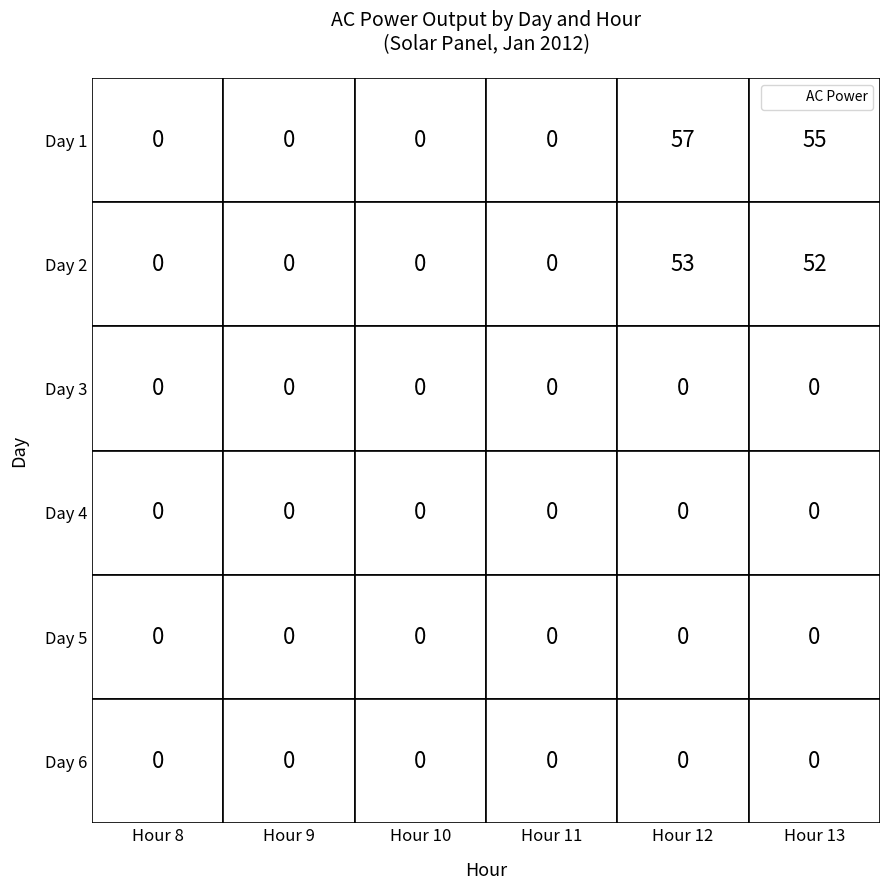

At which label is 16 closest to 8?

1